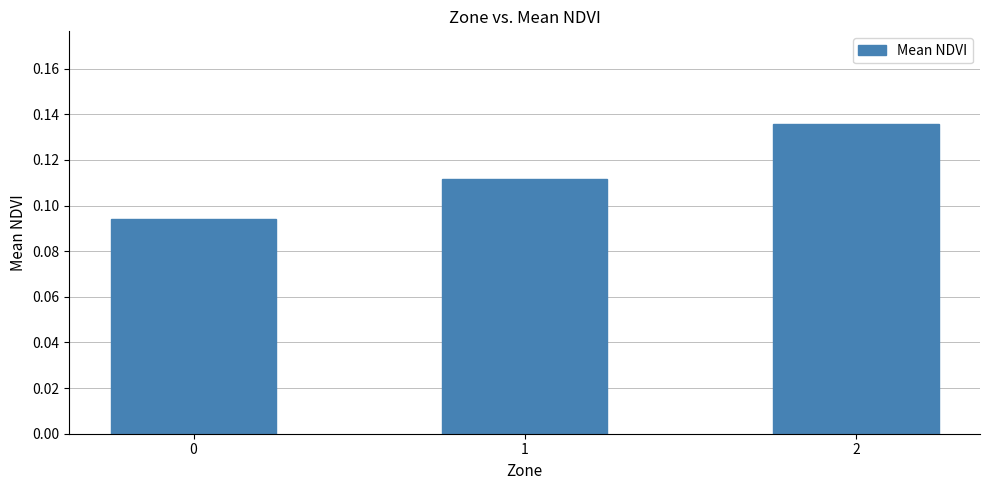

List the labels in order of value, smallest first.

0, 1, 2